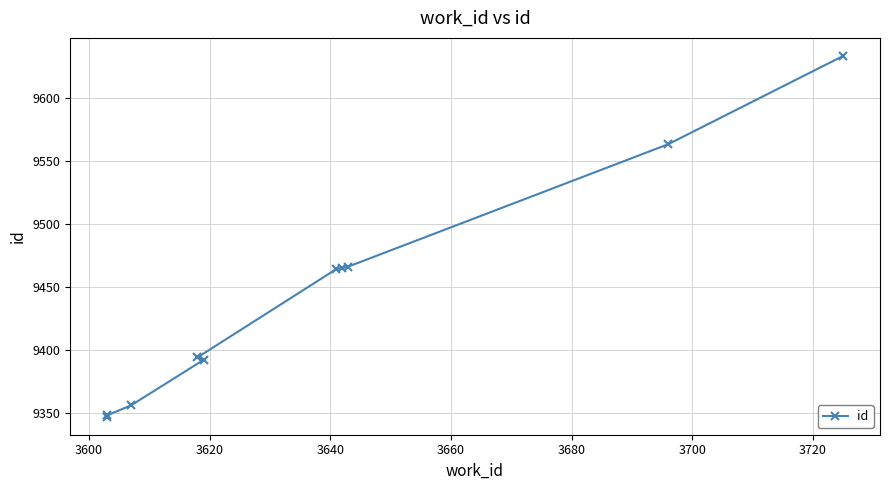

Which has a higher value, 3620 or 3660?

3660